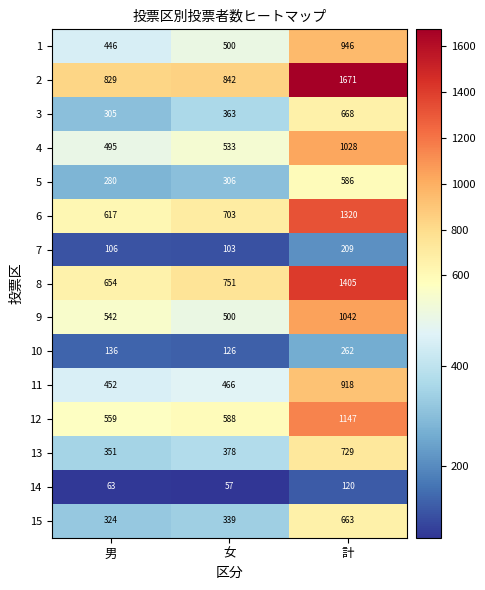

What is the sum of all 5 values?

1172